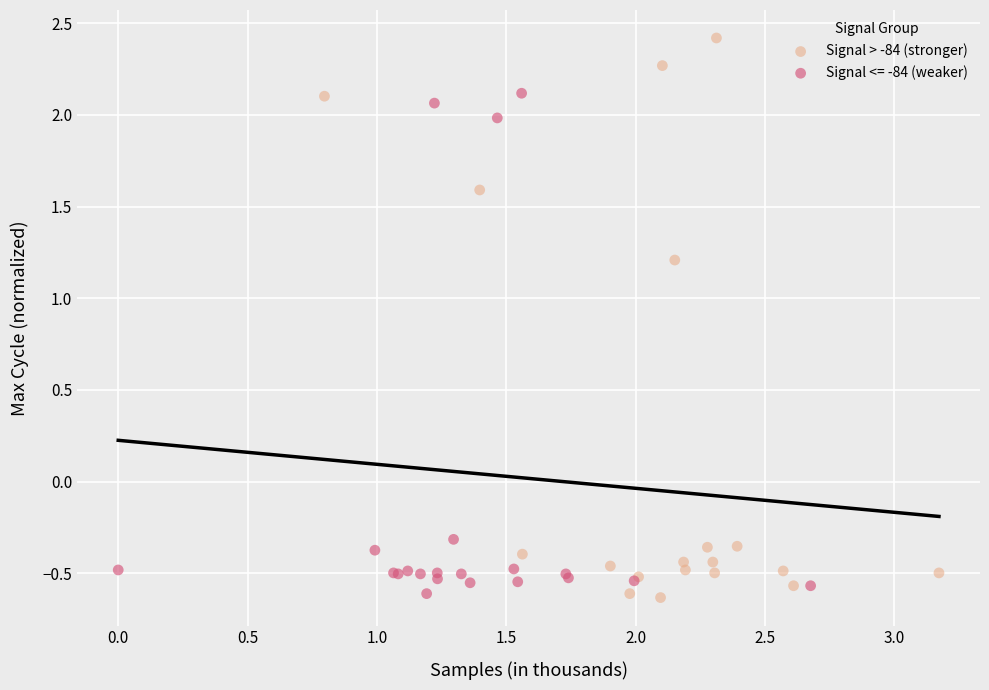

Which series contains the highest Y value?

Signal > -84 (stronger)